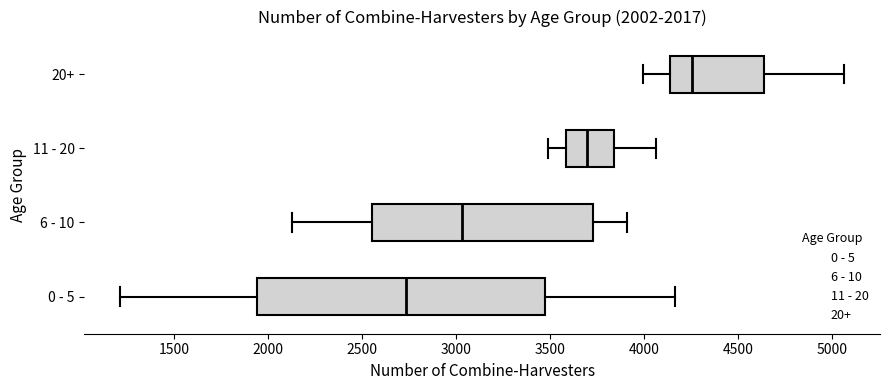

Comparing the boxes themselves (not the whiskers), which one is the widest?

0 - 5